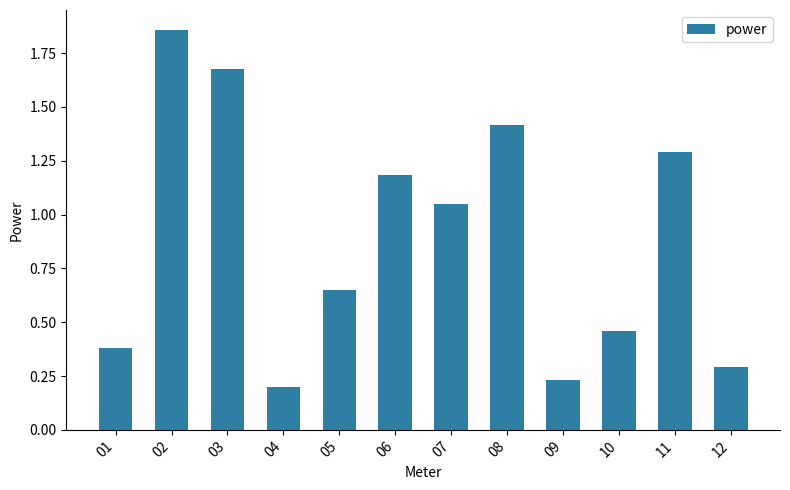

Count the number of categories in the chart.

12